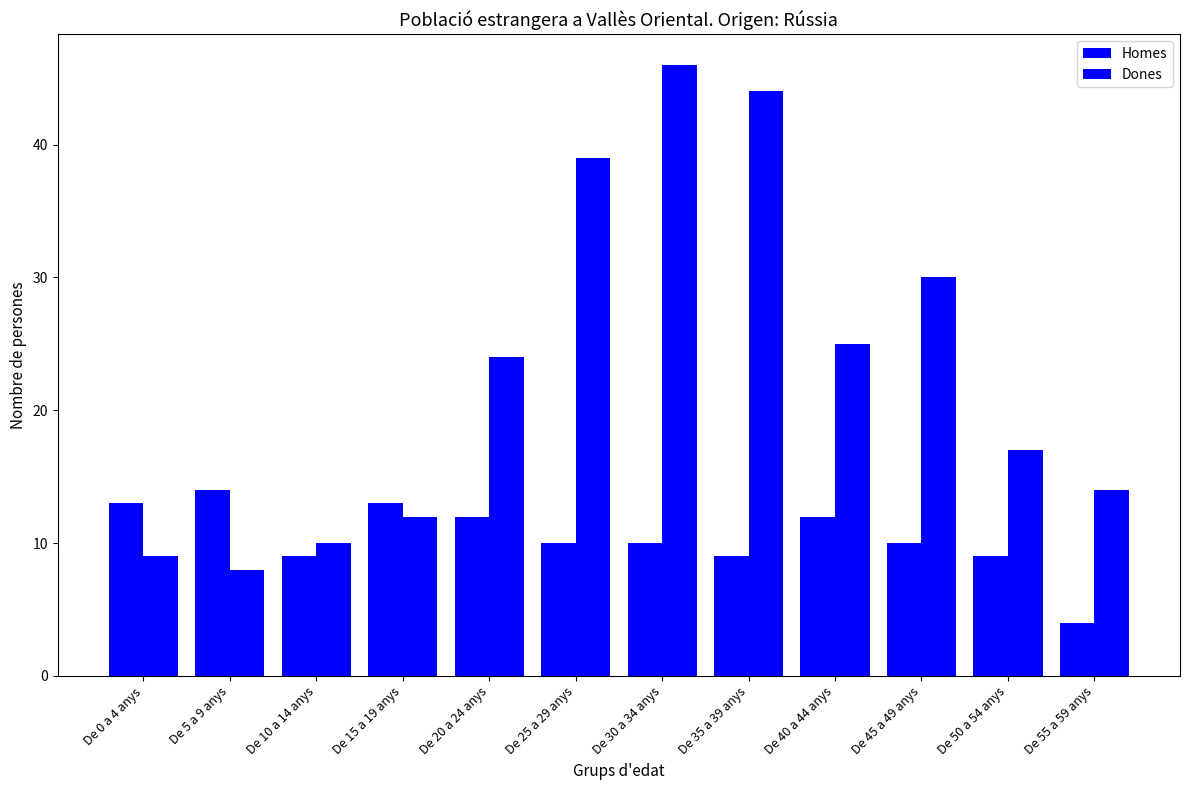

Are the bars grouped side by side (vs. stacked)?

Yes